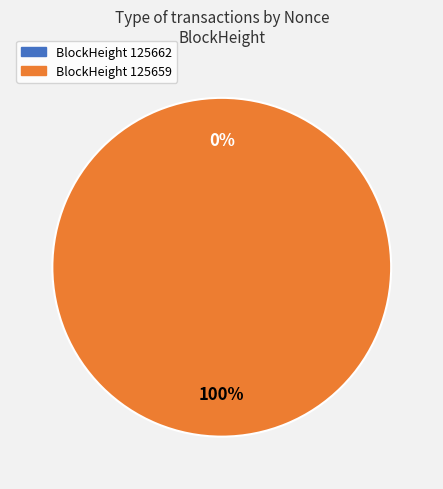

What is the total percentage of 125659 and 125662?

100.0%